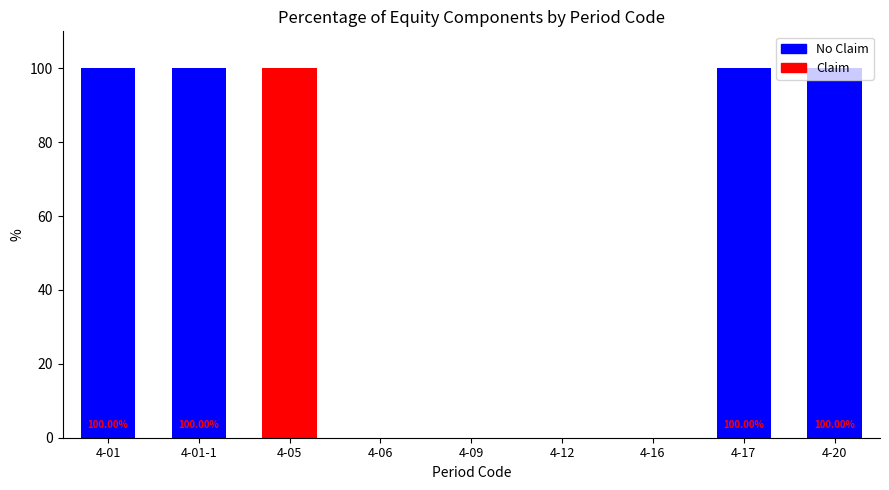

Which has a higher value, 4-01-1 or 4-20?

4-01-1